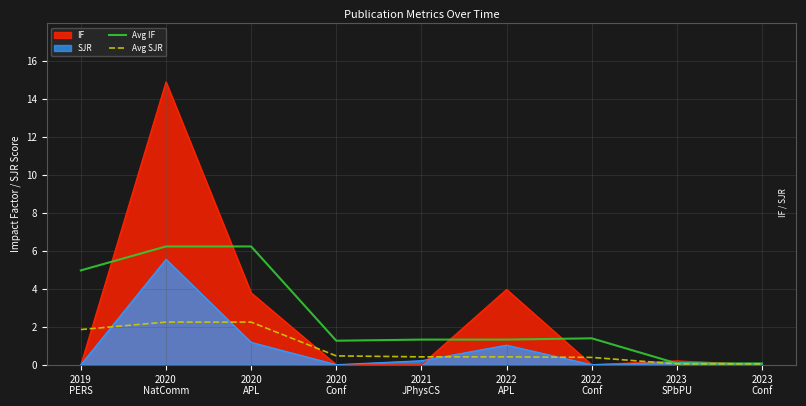

True or false: Avg SJR and Avg IF cross at least once.

False